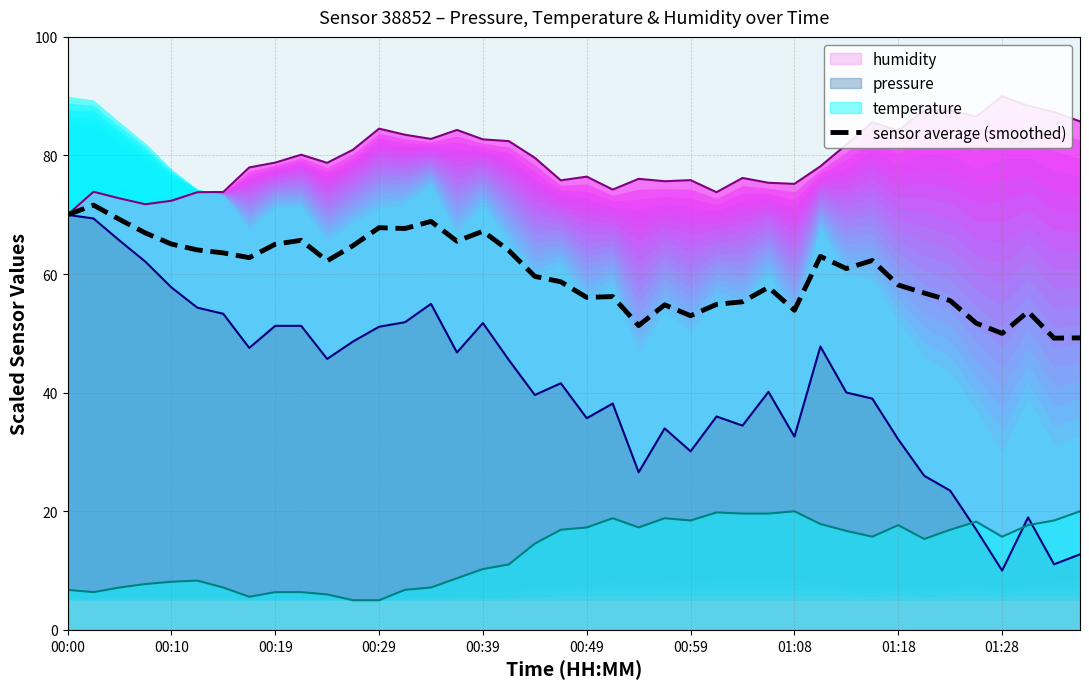

Between 21 and 29, which is larger?

29